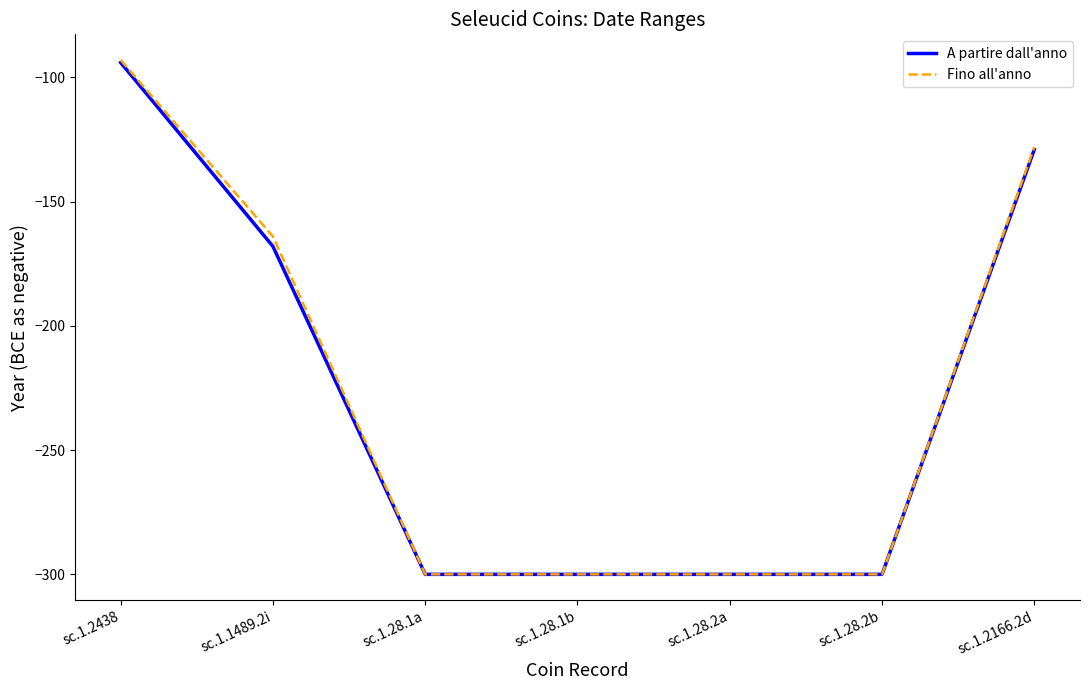

Is the value of Fino all'anno at sc.1.1489.2i greater than the value of A partire dall'anno at sc.1.2166.2d?

No